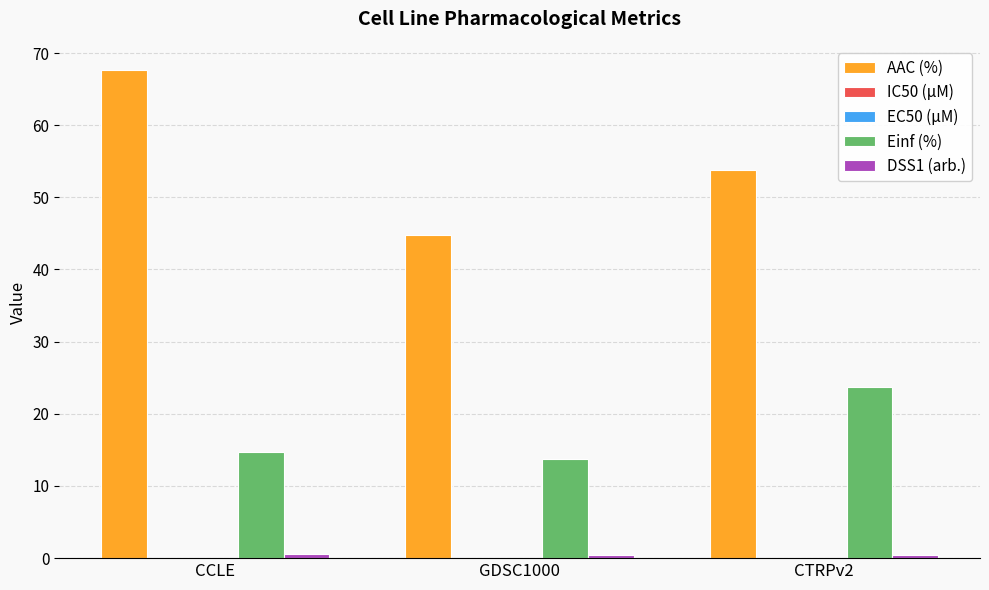

What is the average value of the AAC (%) series?

55.4